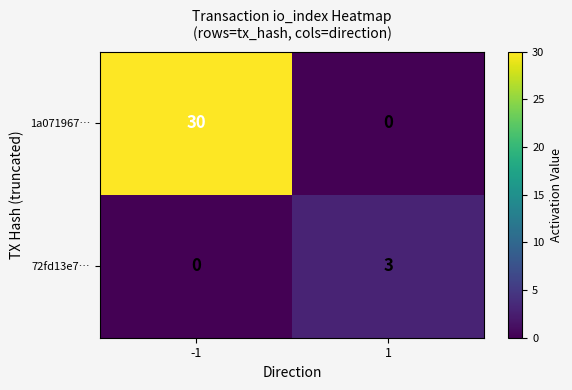

What value does the 1a071967… series have at -1, to the nearest 10?

30